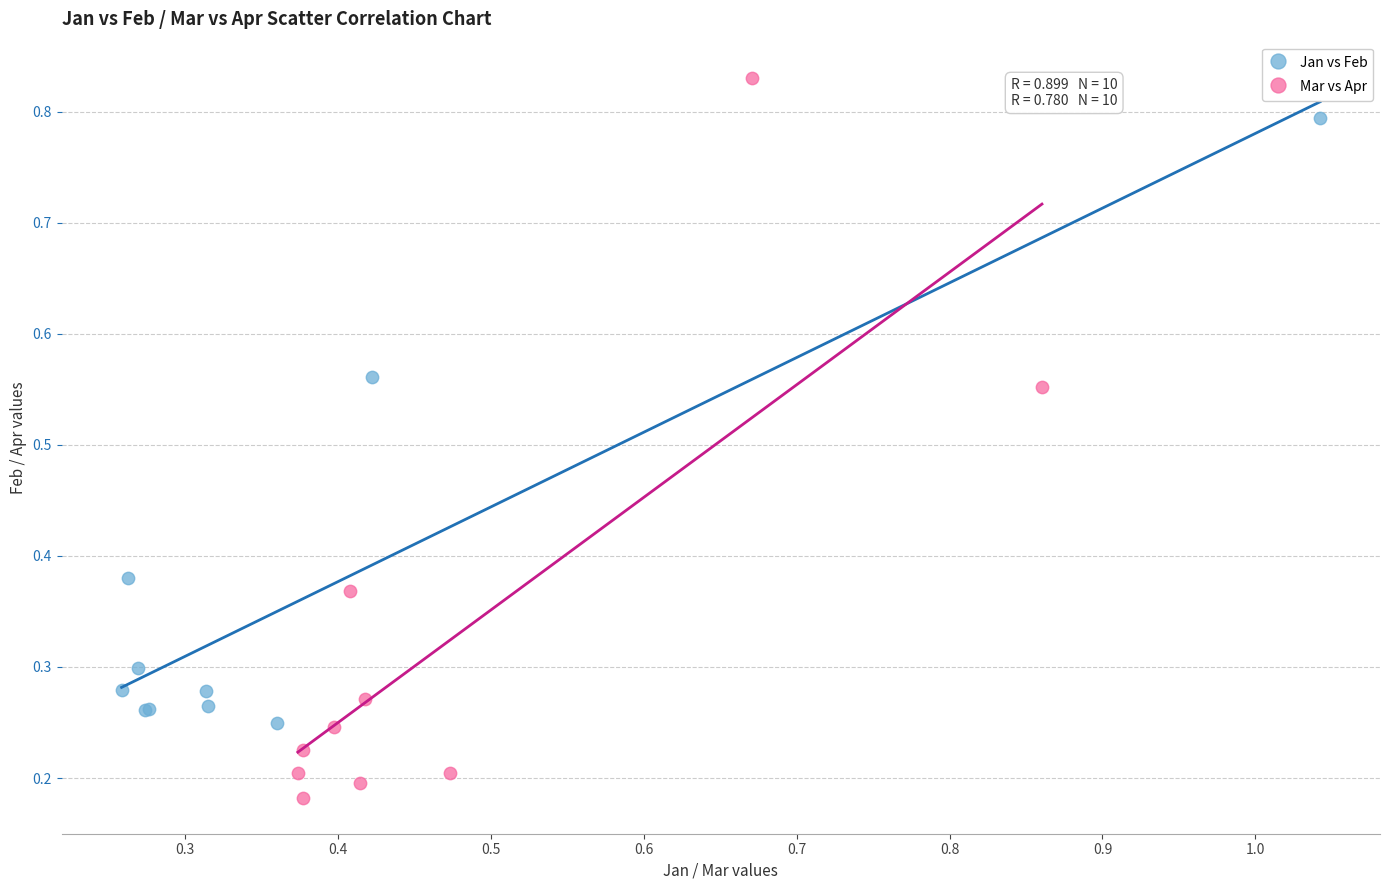

Which series has the largest Y range (max minus min)?

Mar vs Apr